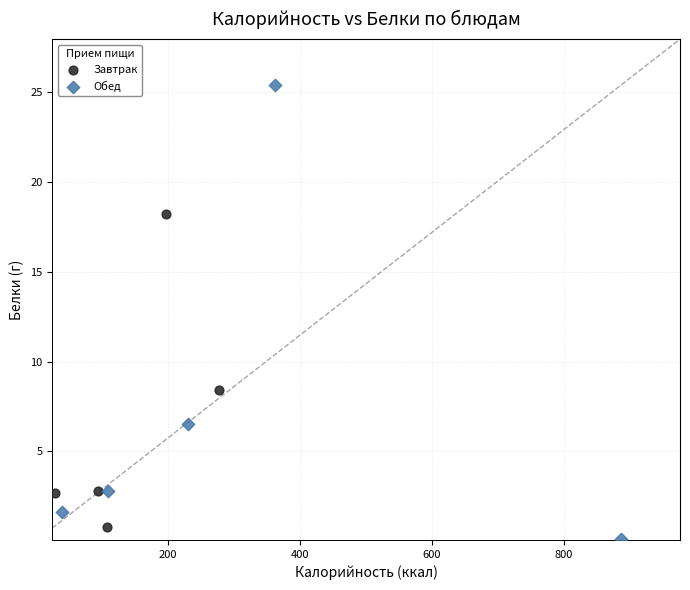

Which series contains the highest Y value?

Обед